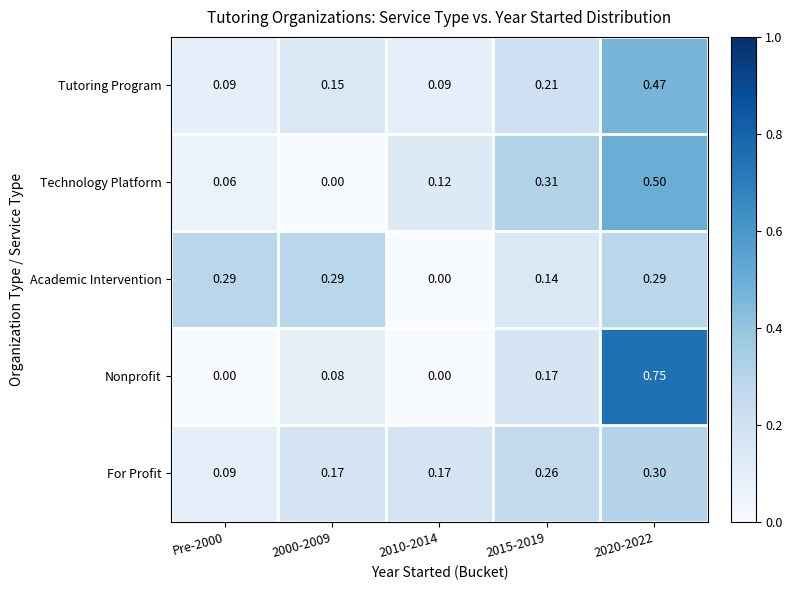

Is the value of Academic Intervention at 2020-2022 greater than the value of Technology Platform at 2010-2014?

Yes